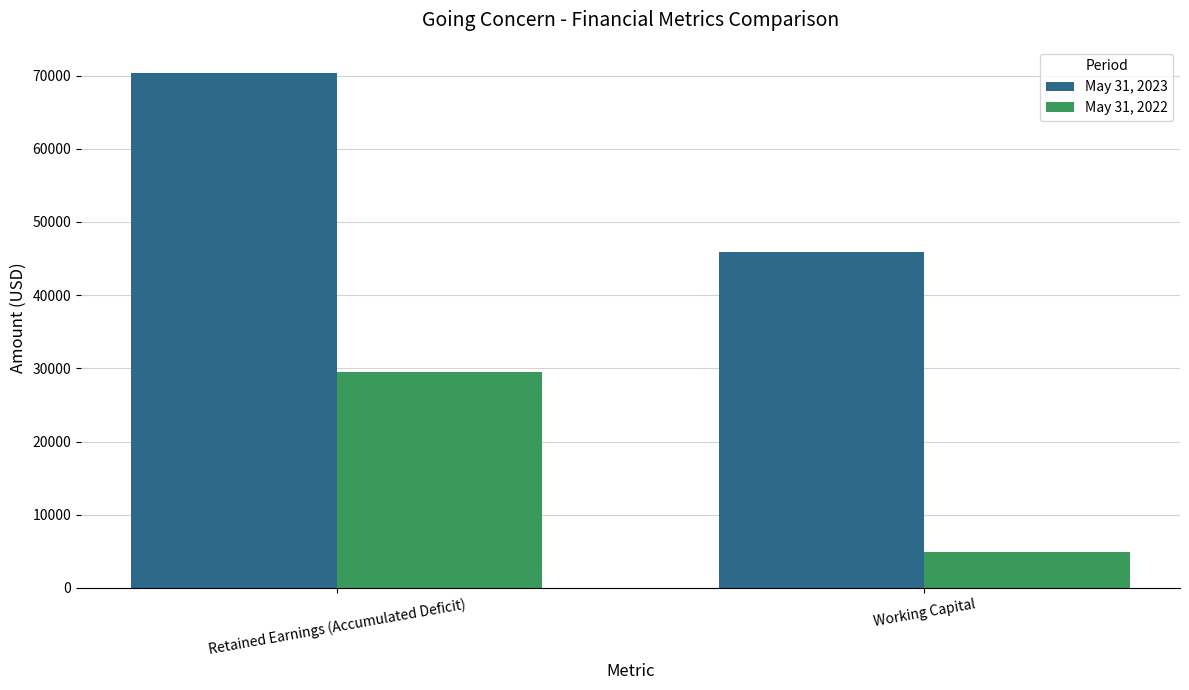

What is the lowest value of the May 31, 2022 series?

4905